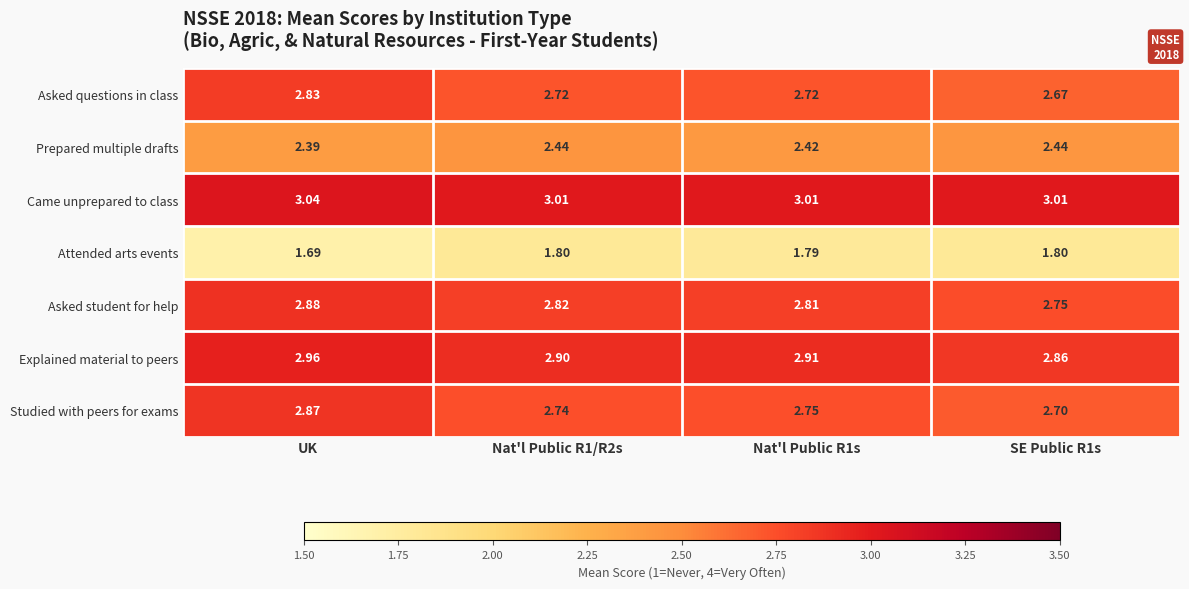

Which category has the highest value across all series?

UK